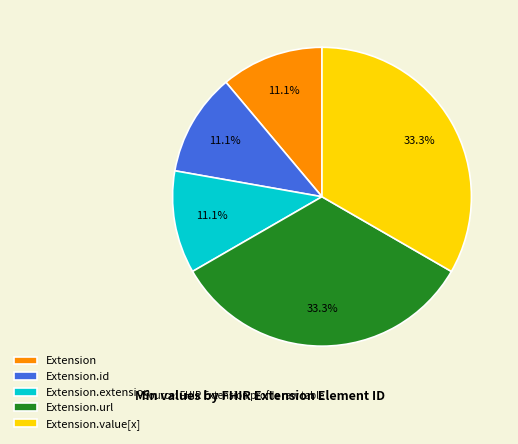

To the nearest percent, what portion does Extension.extension represent?

11%